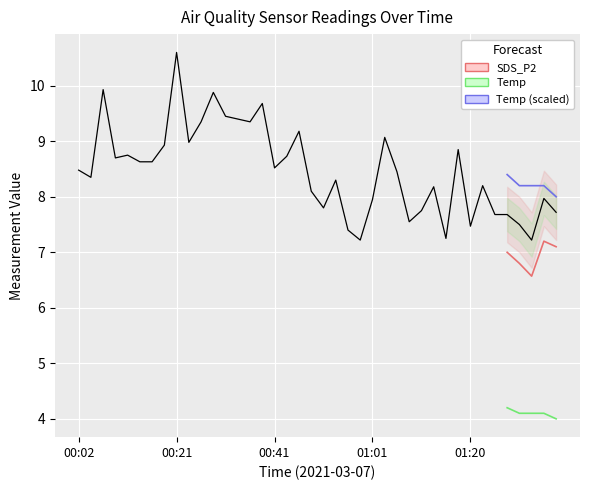

How many lines are shown in the chart?

3